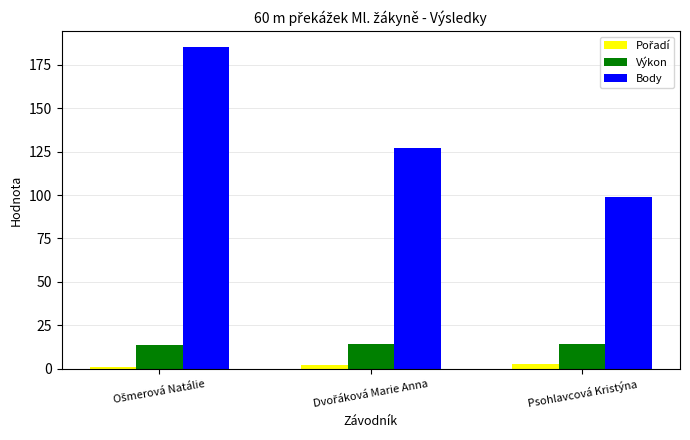

True or false: Výkon has a value of 14.6 at Psohlavcová Kristýna.

True